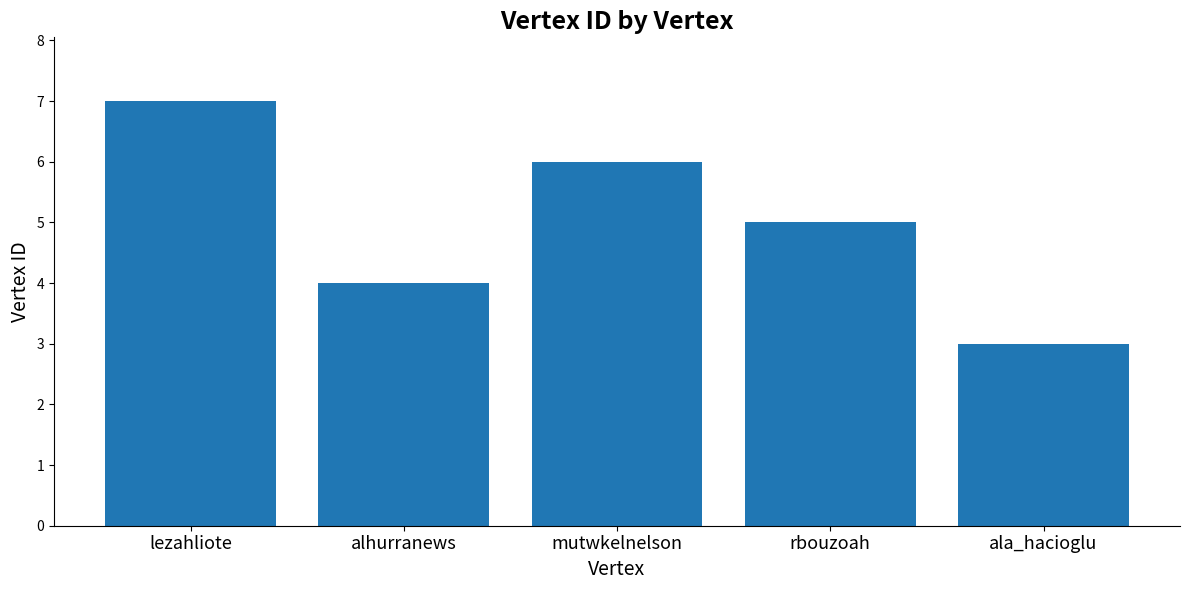

What is the sum of the values at ala_hacioglu and alhurranews?

7